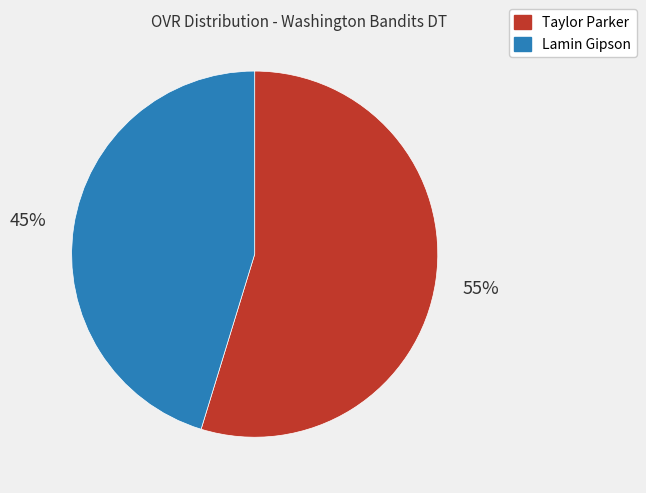

What is the ratio of the value at Taylor Parker to the value at Lamin Gipson?

1.2